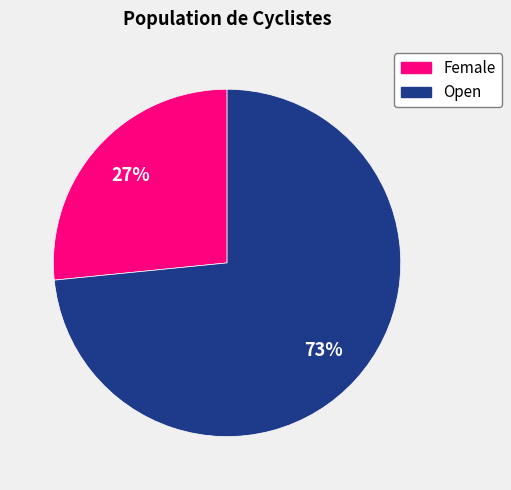

Is there any slice that represents more than half of the pie?

Yes